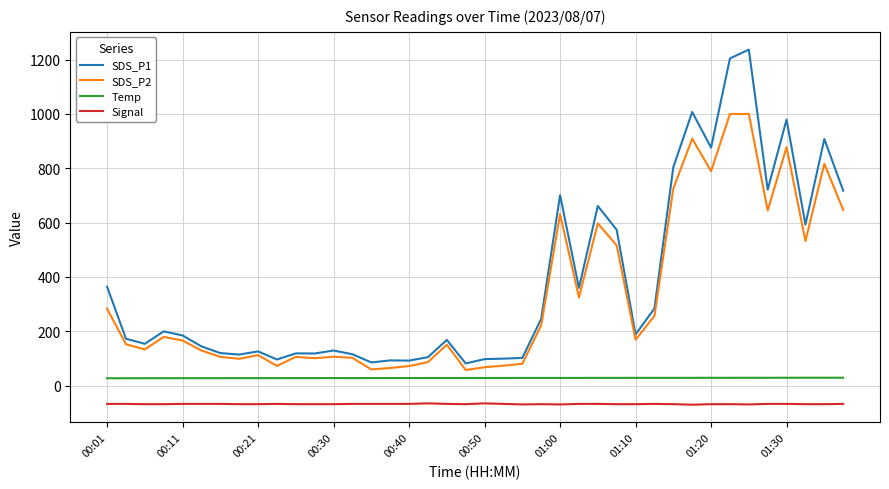

What is the smallest value displayed?

-70.0